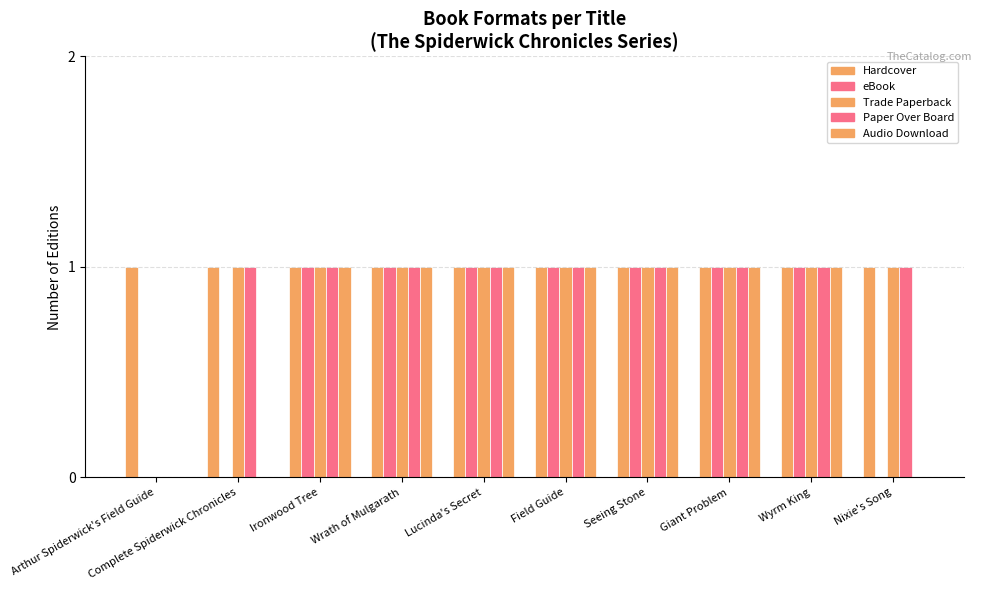

Where is Audio Download nearest to the value 0?

Arthur Spiderwick's Field Guide